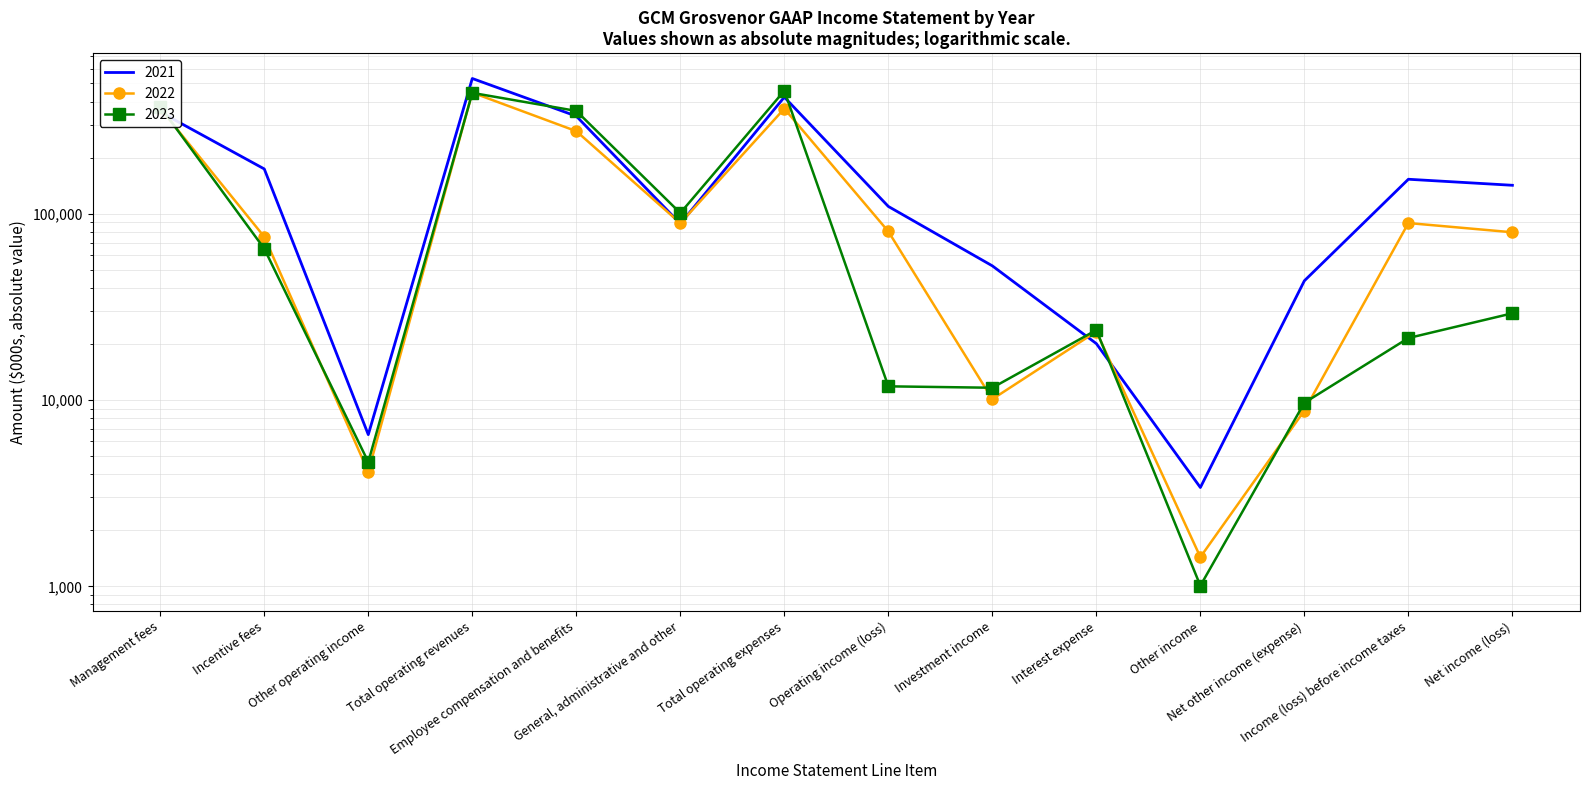

What value does the 2023 series have at Other income?

1008